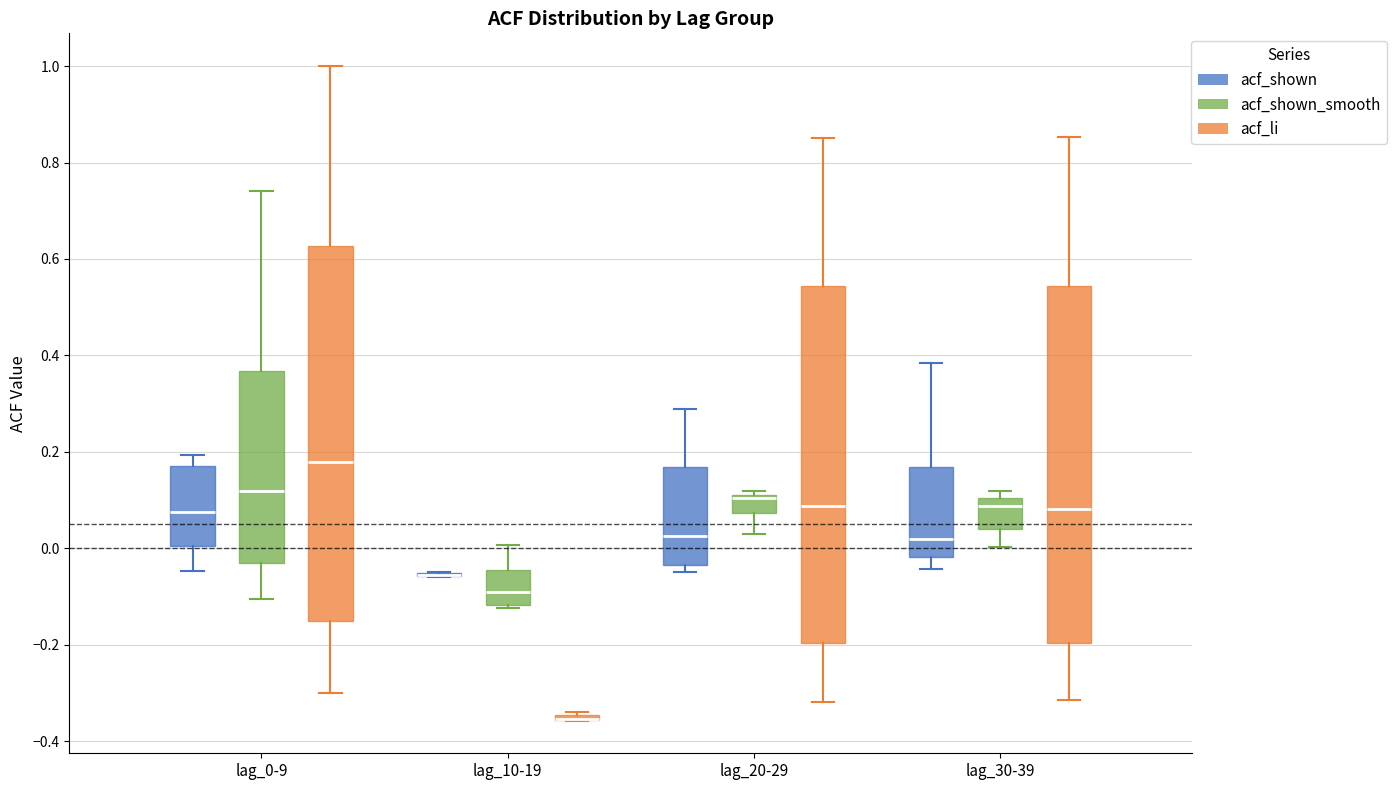

Where does the lower whisker of the box for lag_0-9 (acf_shown_smooth) end on the y-axis? The values are not printed on the chart, so give them approximately, as read against the axis.

-0.10